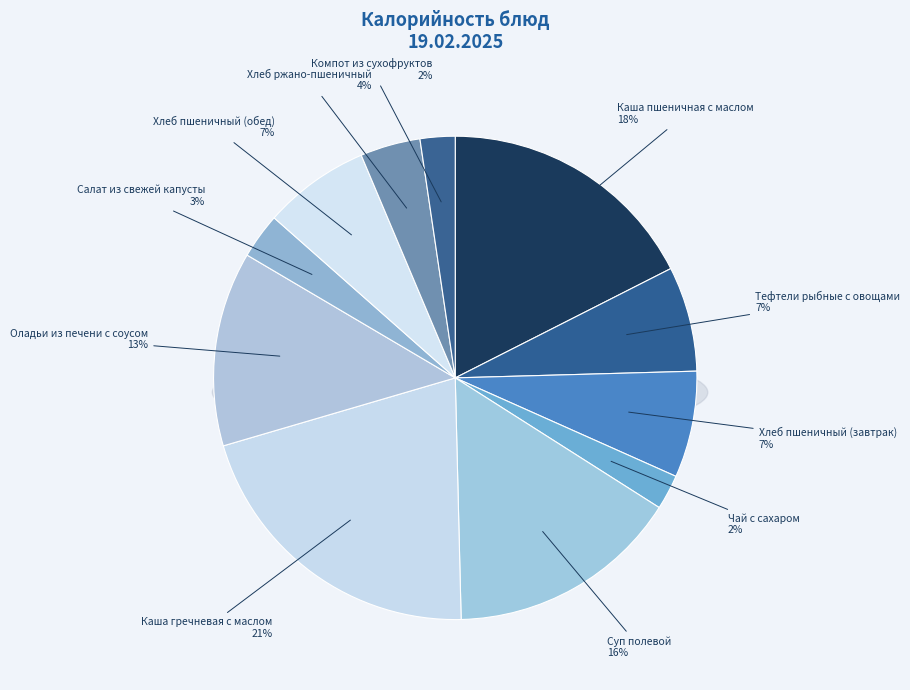

Does Тефтели рыбные с овощами represent more than half of the total?

No